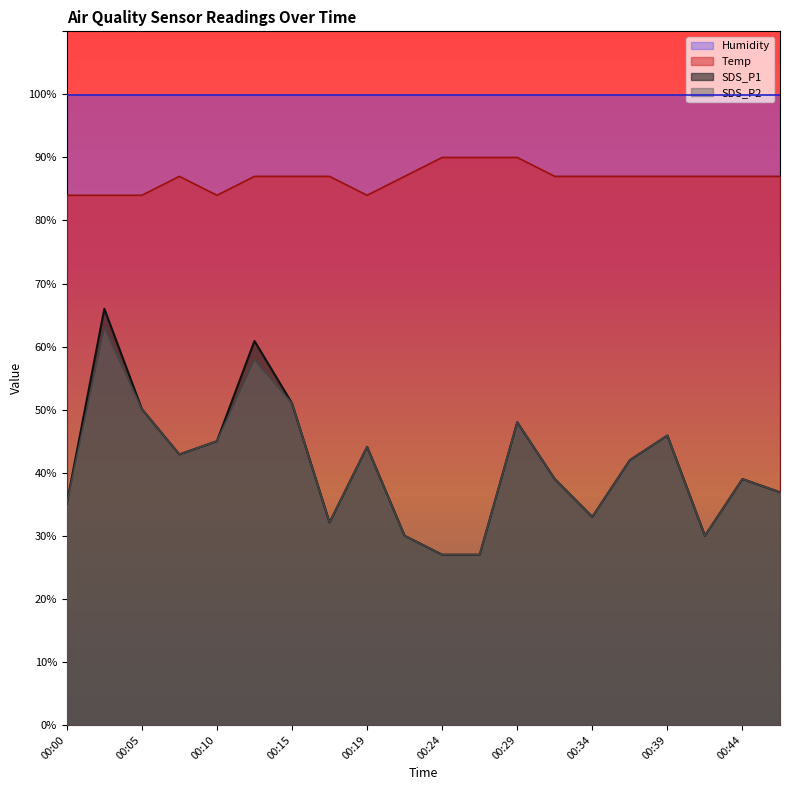

At which label does SDS_P2 first exceed 42?

00:02